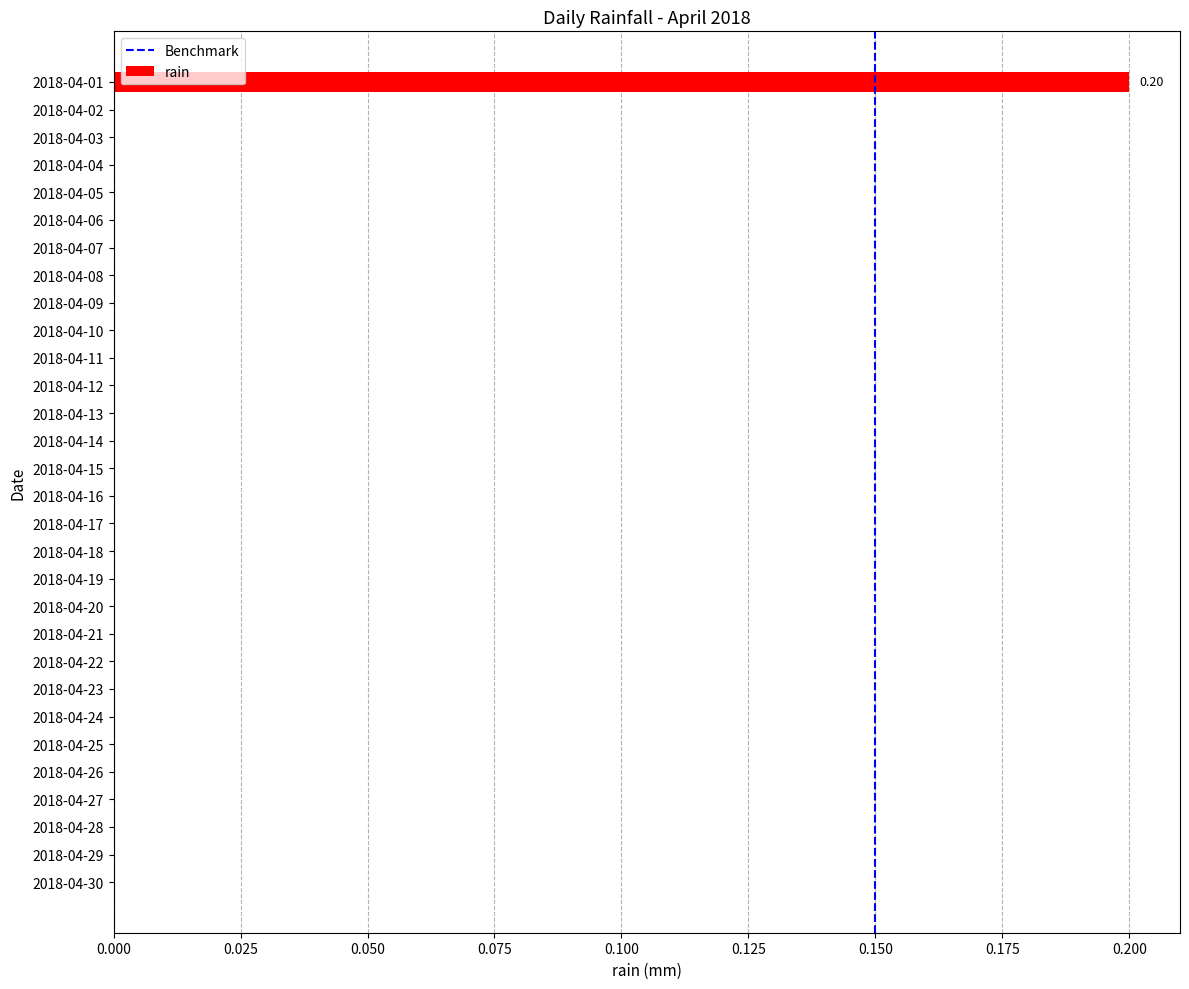

Count the number of categories in the chart.

30